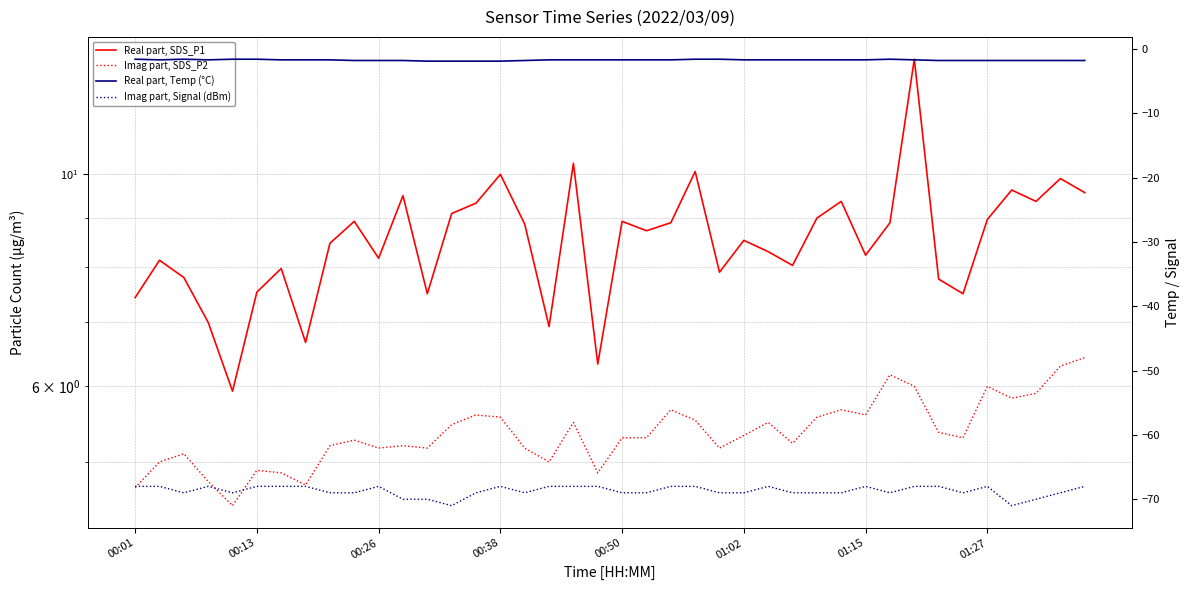

Is this an area chart (filled region under the line)?

No